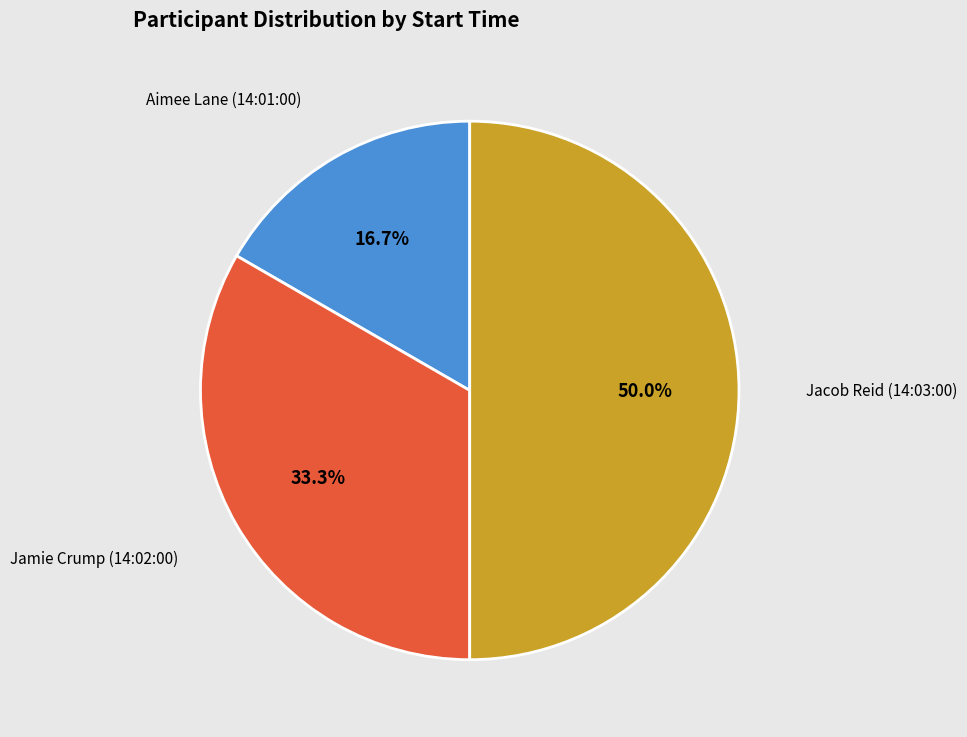

Which category has the smallest portion of the pie?

Aimee Lane (14:01:00)